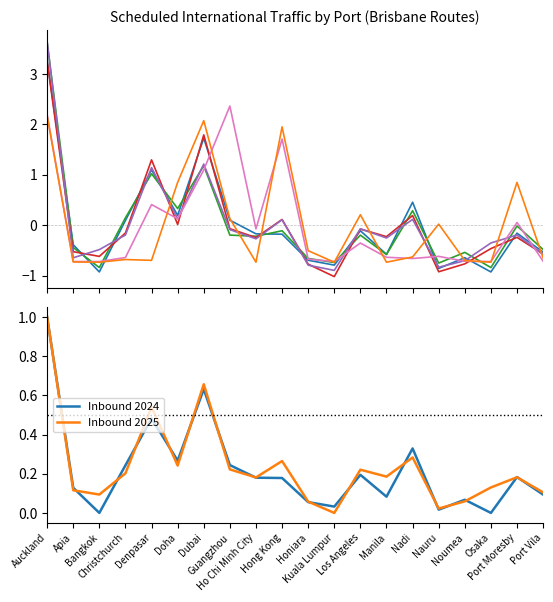

Does the chart have visible grid lines?

No